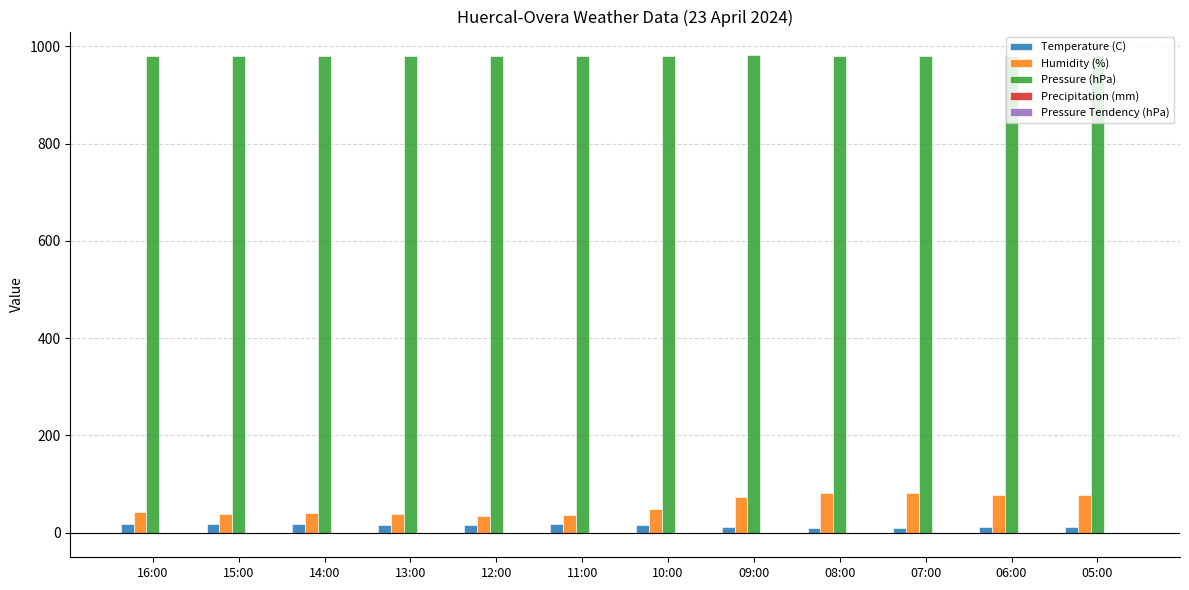

Is the value of Humidity (%) at 10:00 greater than the value of Pressure (hPa) at 14:00?

No